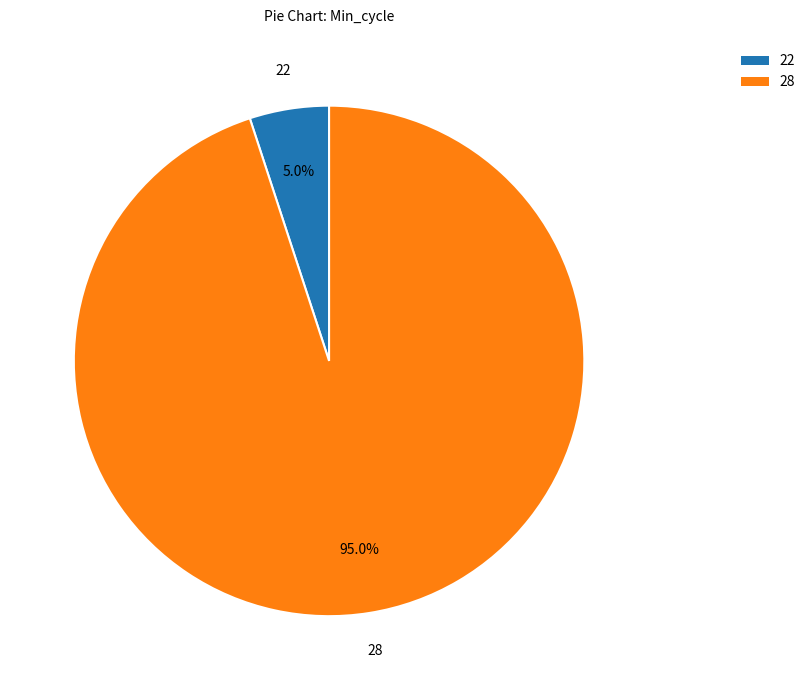

How many segments does this pie chart have?

2